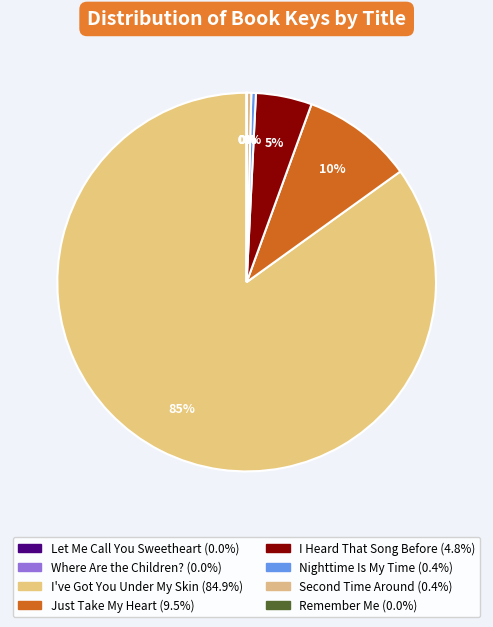

The I've Got You Under My Skin slice represents 90% of the pie. True or false?

False